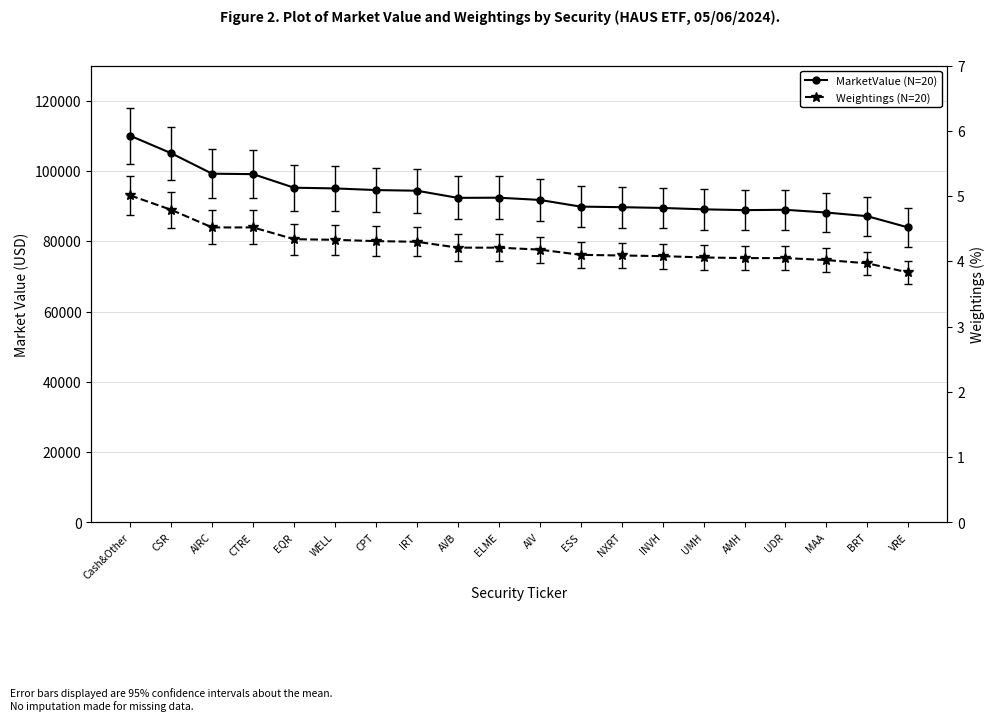

True or false: MarketValue has more than 0 interior local peaks.

True